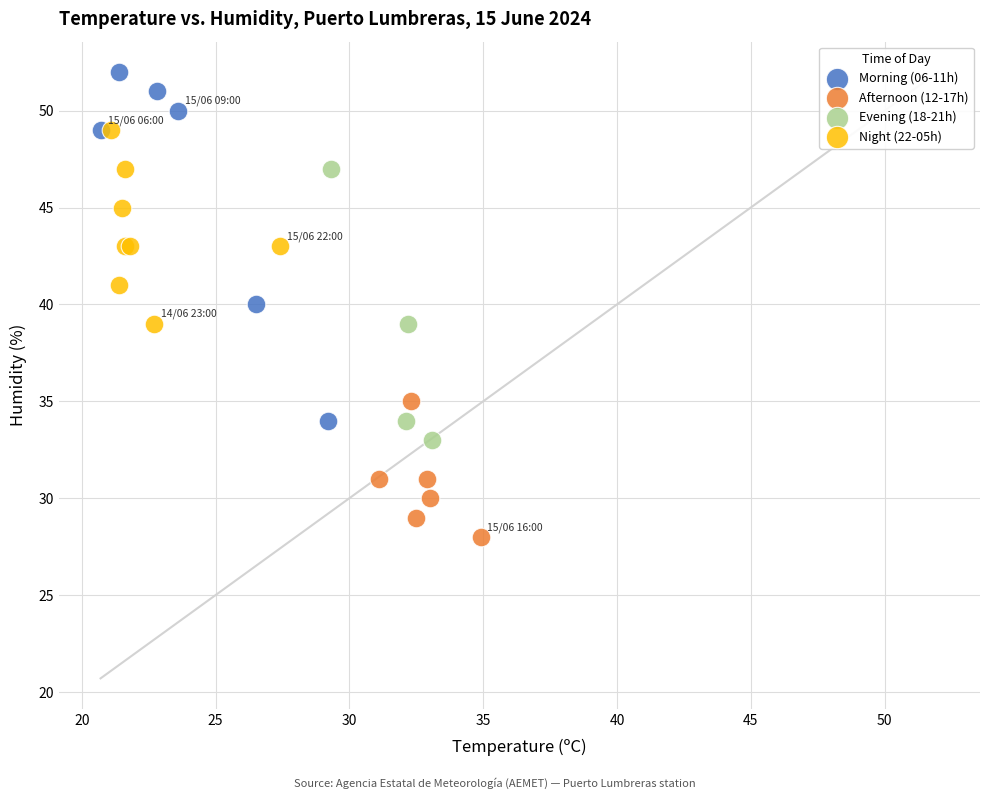

Which series has the largest Y range (max minus min)?

Morning (06-11h)